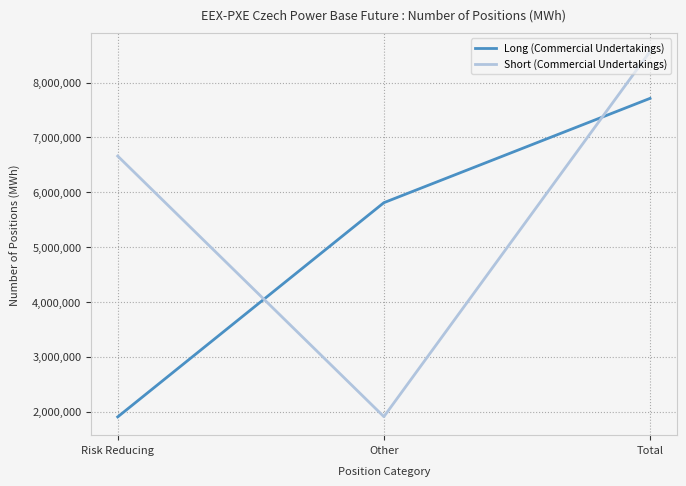

What is the spread (max minus min) of values at Risk Reducing?

4756877